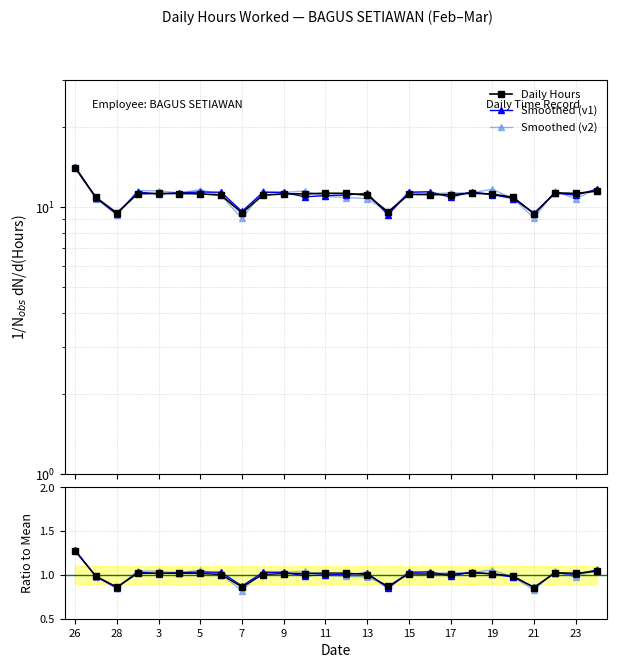

The value of Daily Hours at 13 is 19.2. True or false?

False